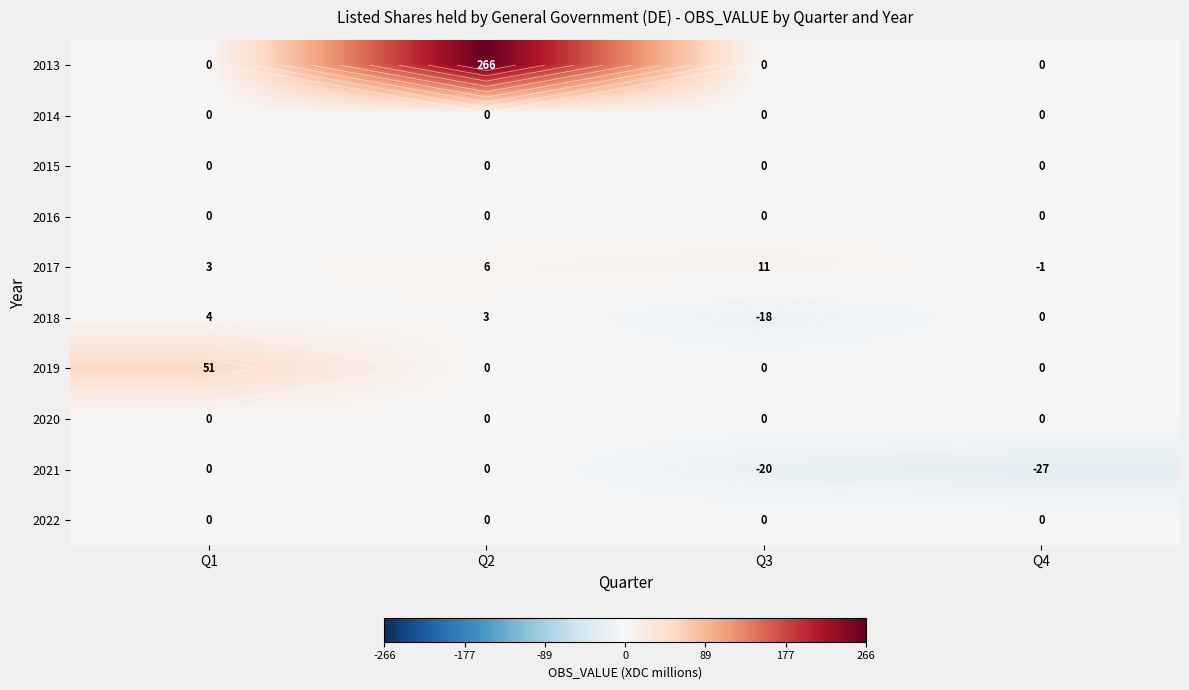

At which category is the sum across all series the highest?

Q2